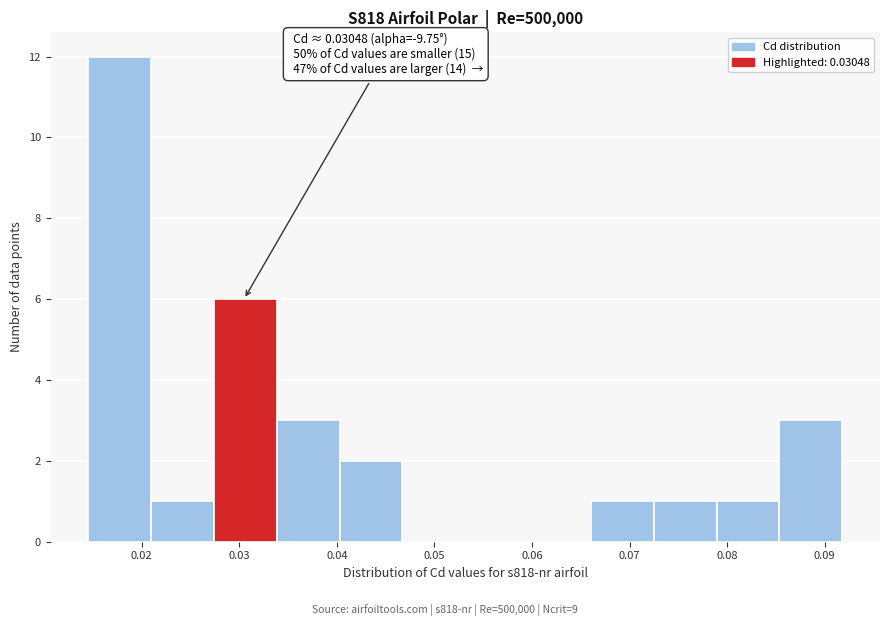

Over which range of the x-axis is the bar tallest?

0.015 to 0.021